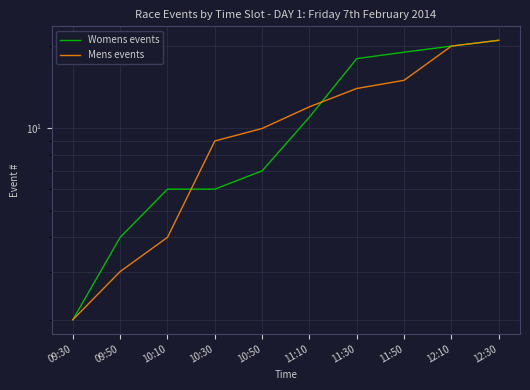

The value of Womens events at 10:10 is 6. True or false?

True